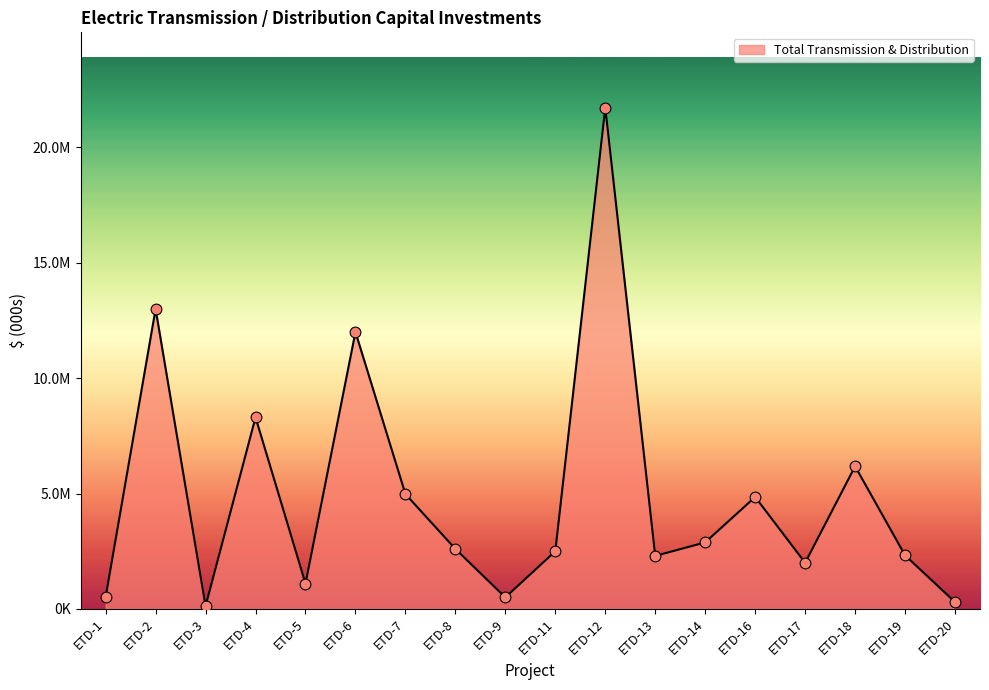

Does the chart have visible grid lines?

No